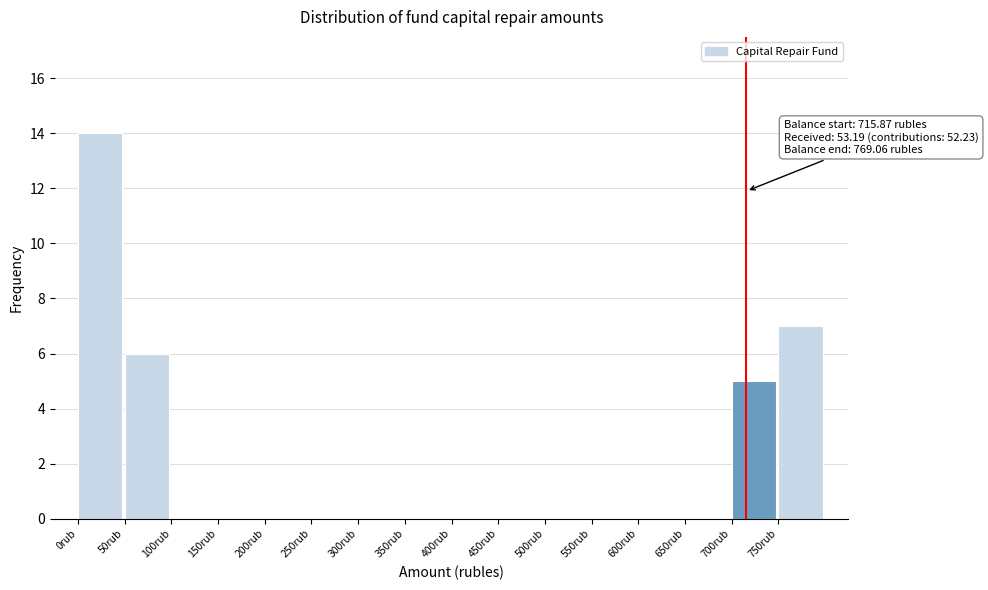

Over which range of the x-axis is the bar tallest?

0 to 50